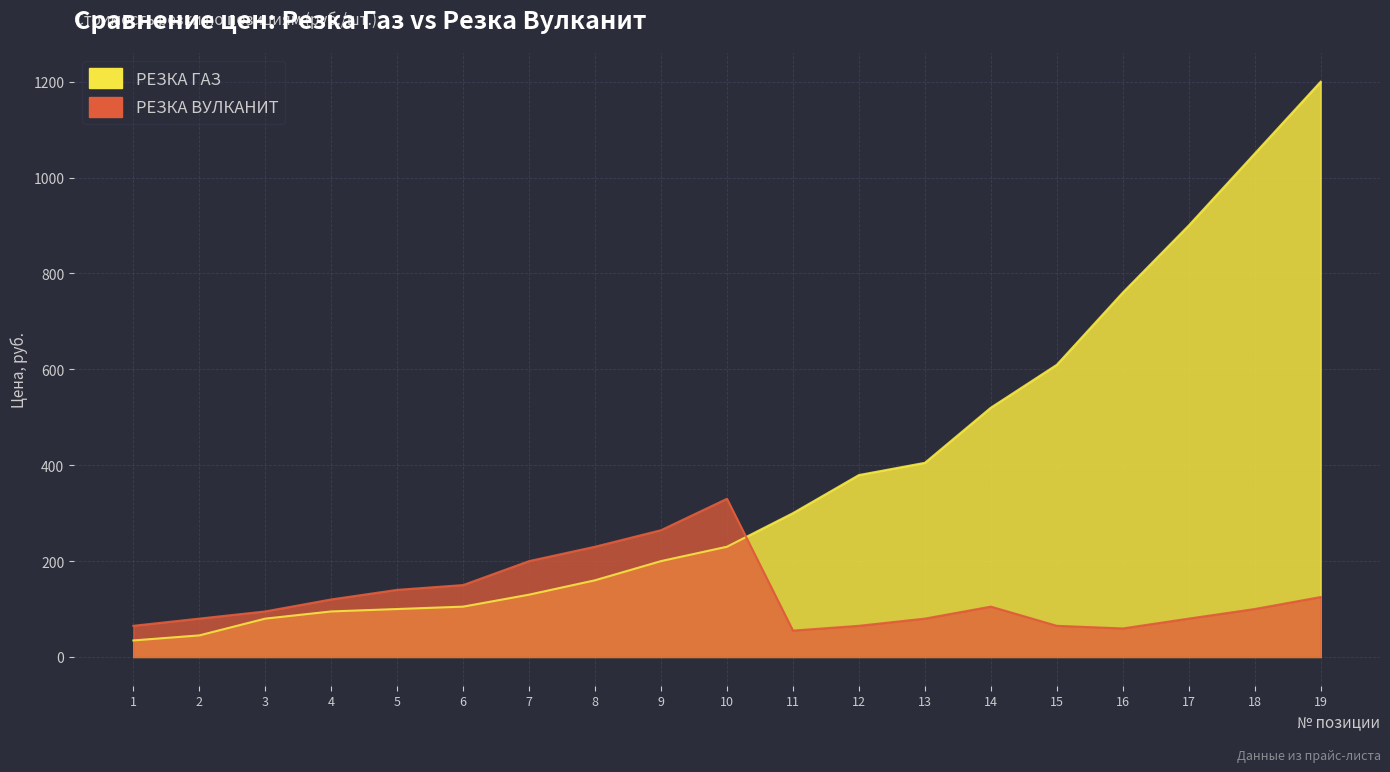

The value of РЕЗКА ГАЗ at 4 is 39.7. True or false?

False